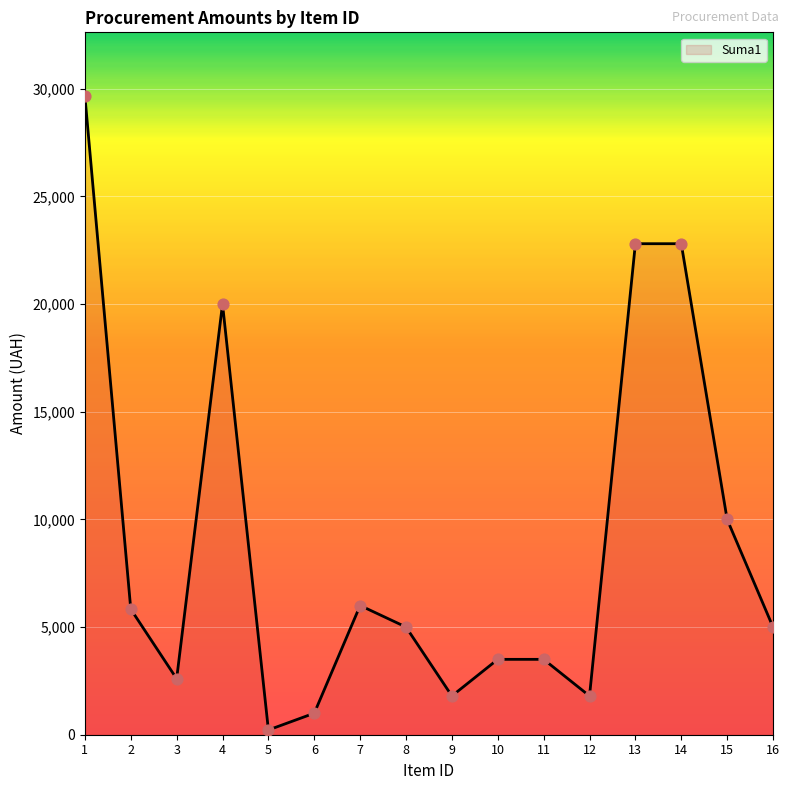

Between 6 and 12, which is larger?

12